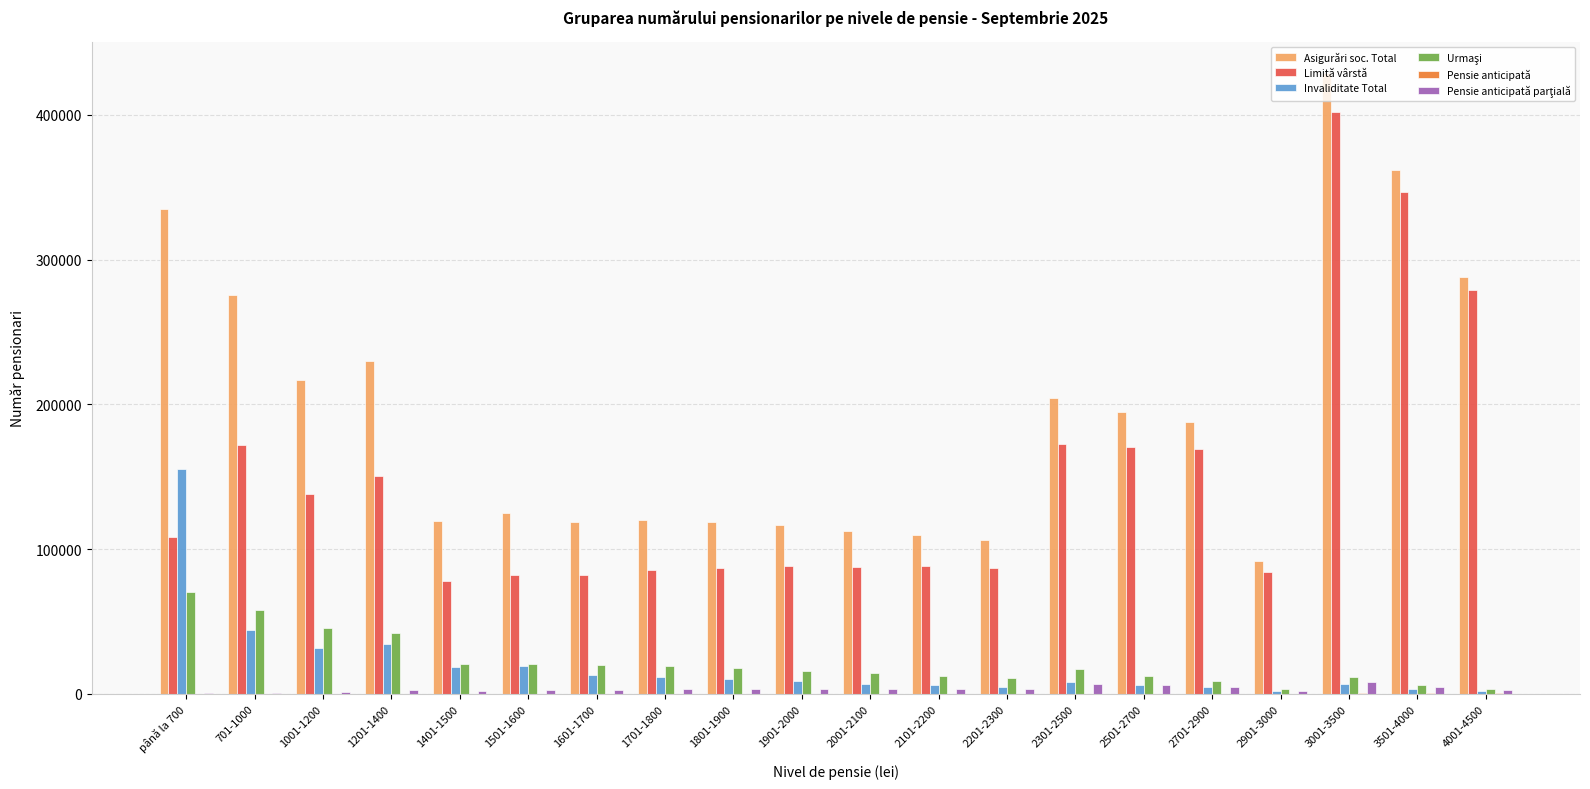

Which series has the largest total across all categories?

Asigurări soc. Total